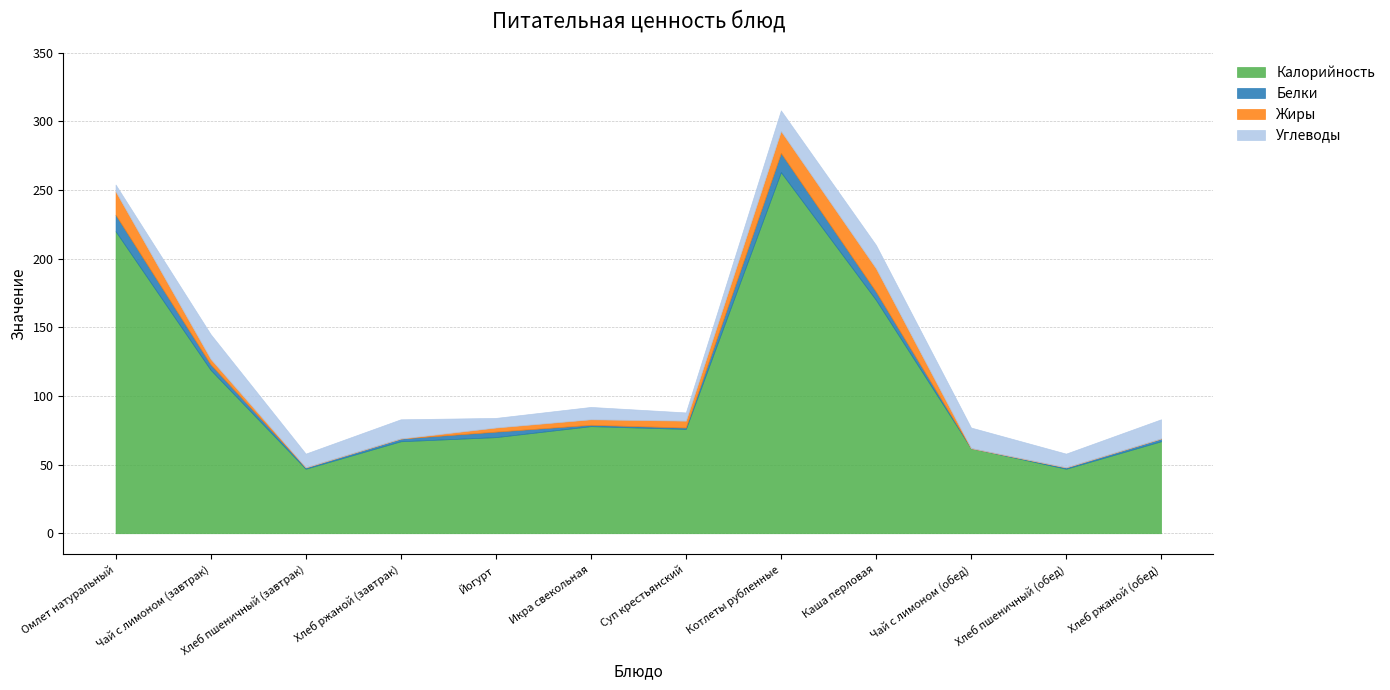

Between Чай с лимоном (завтрак) and Хлеб пшеничный (завтрак), which series saw the biggest shift?

Калорийность